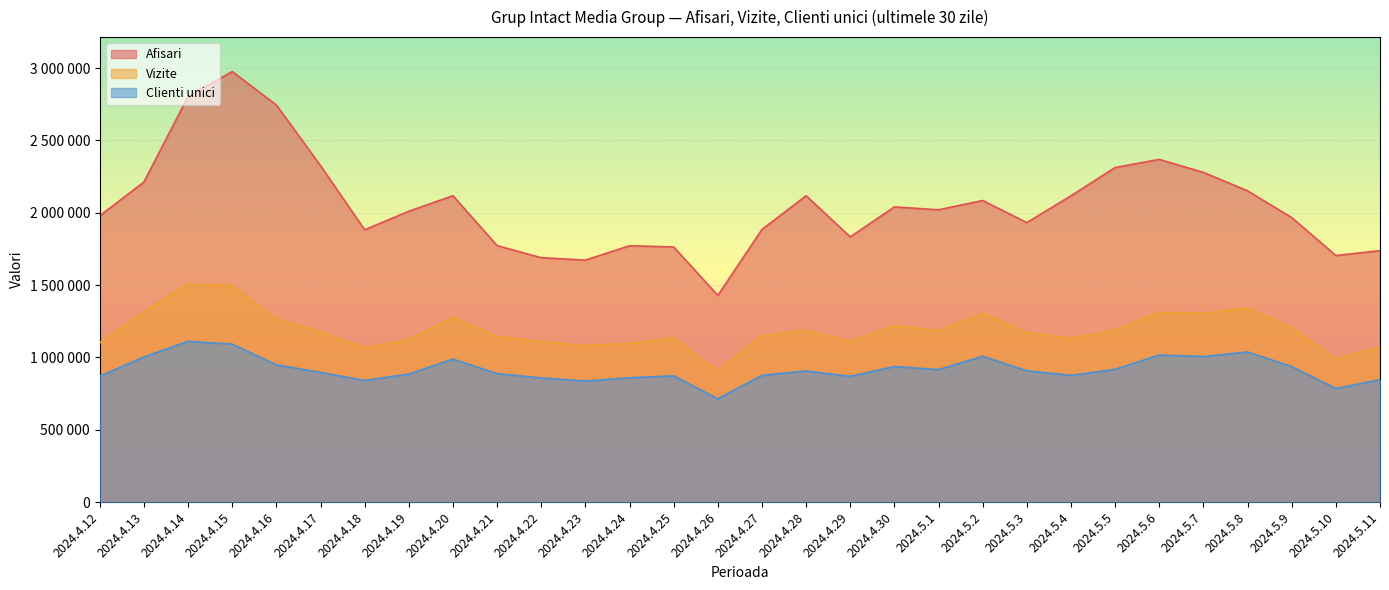

How many values in the Afisari series exceed 2020965?

14